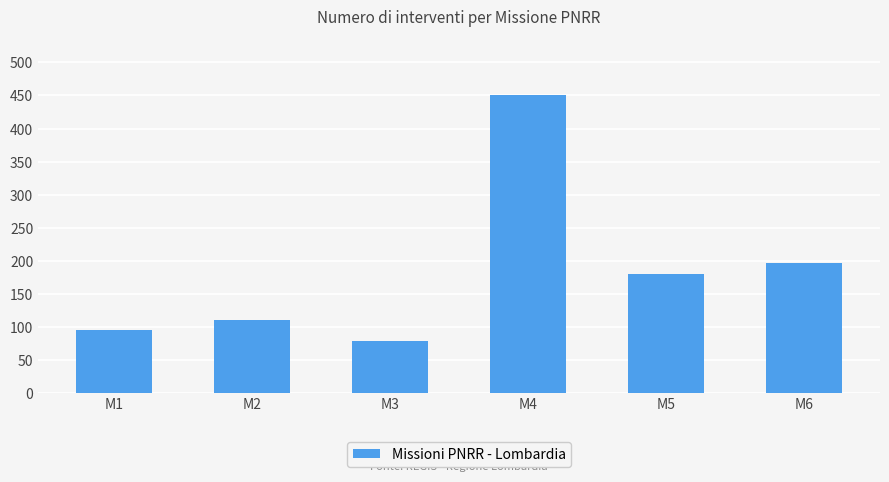

Which label corresponds to the smallest value in the chart?

M3